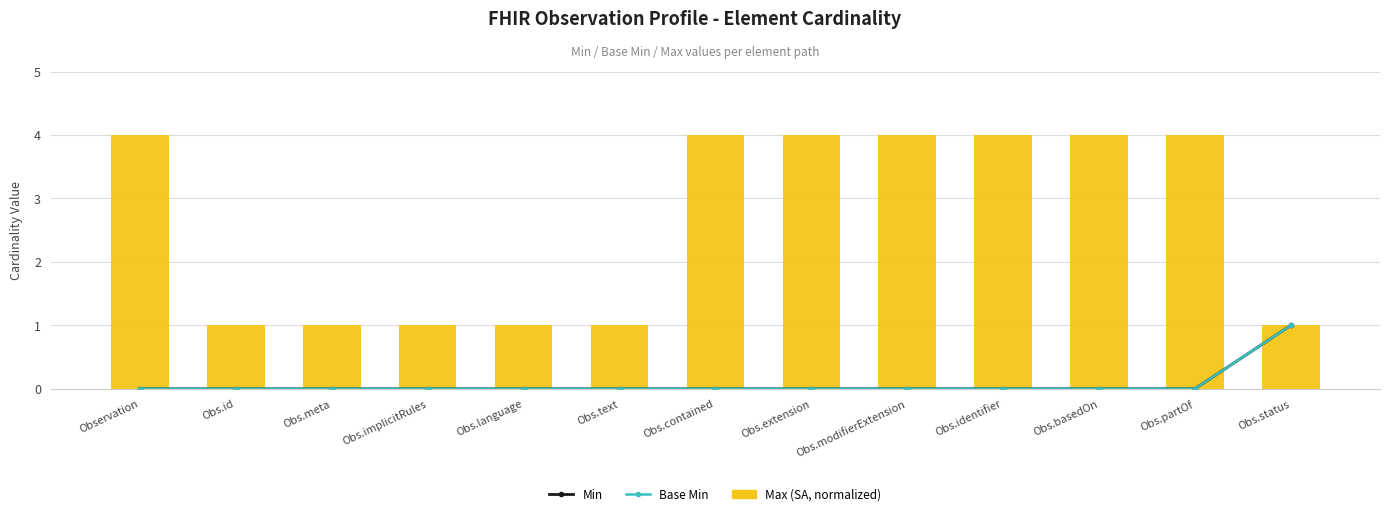

What are all the series names shown in the legend?

Min, Base Min, Max (SA)